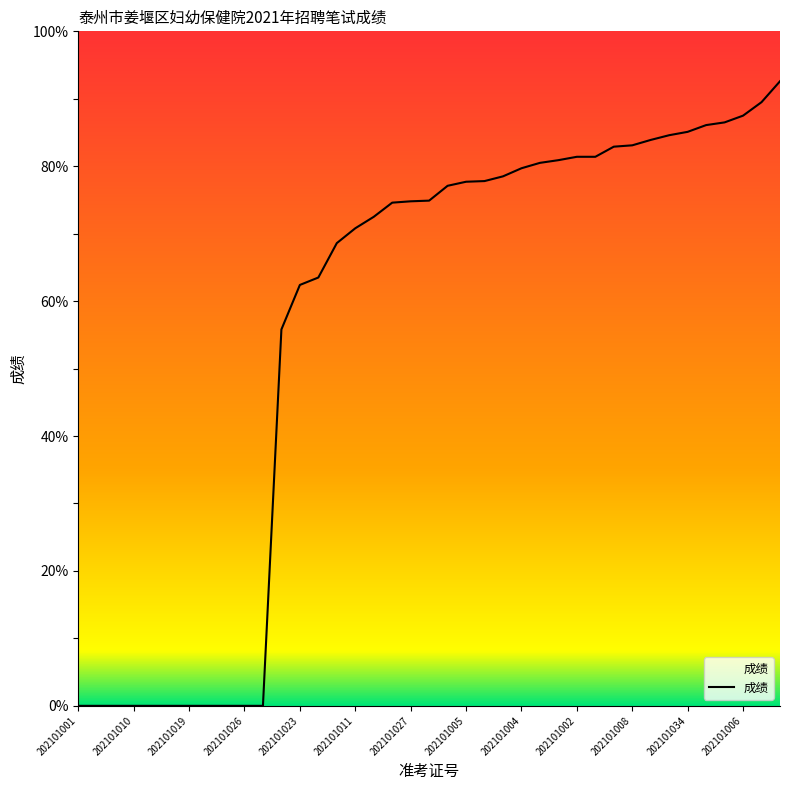

How many positive values are there?

28